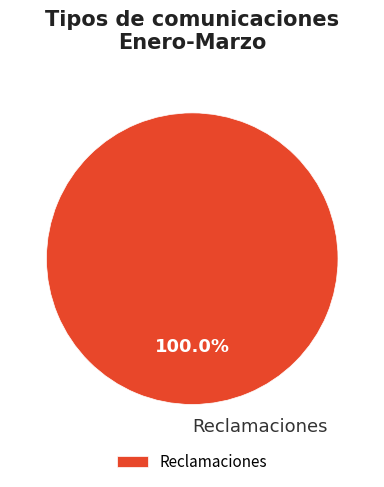

Rank the categories by value from lowest to highest.

Reclamaciones